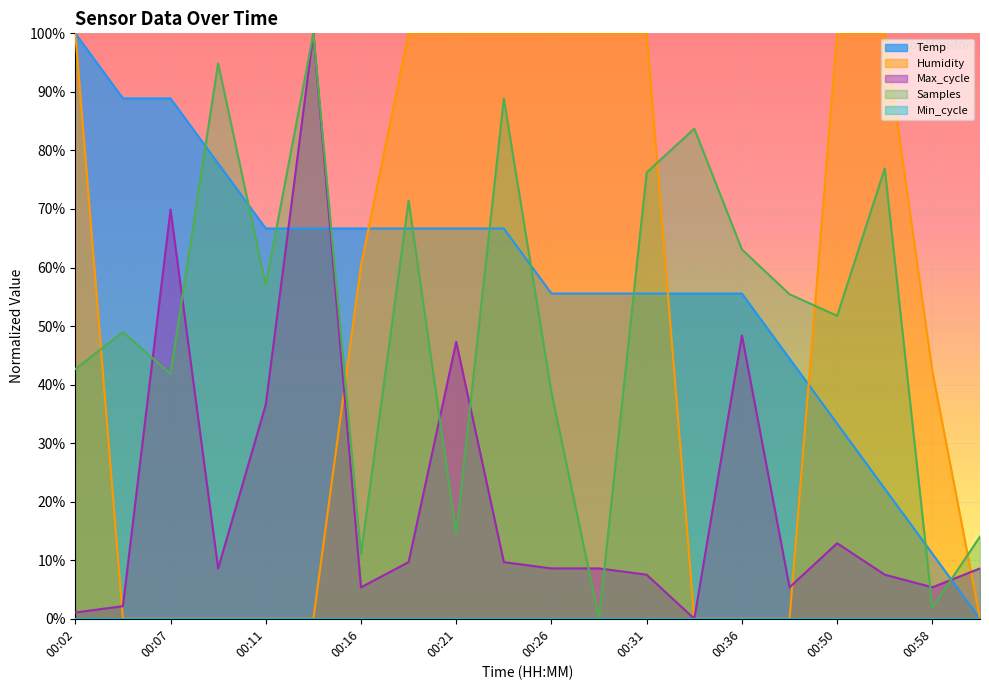

Reading right to left, what are all the values shown in this chart?

Temp: 0.0	11.1	22.2	33.3	44.4	55.6	55.6	55.6	55.6	55.6	66.7	66.7	66.7	66.7	66.7	66.7	77.8	88.9	88.9	100.0
Humidity: 0.0	42.3	100.0	100.0	0.0	0.0	0.0	100.0	100.0	100.0	100.0	100.0	100.0	60.4	0.0	0.0	0.0	0.0	0.0	100.0
Max_cycle: 8.6	5.4	7.5	12.9	5.4	48.4	0.0	7.5	8.6	8.6	9.7	47.3	9.7	5.4	100.0	36.6	8.6	69.9	2.2	1.1
Samples: 14.0	2.0	76.9	51.8	55.4	63.1	83.7	76.2	0.0	38.7	88.9	14.5	71.4	11.1	100.0	57.0	94.9	41.8	49.0	42.6